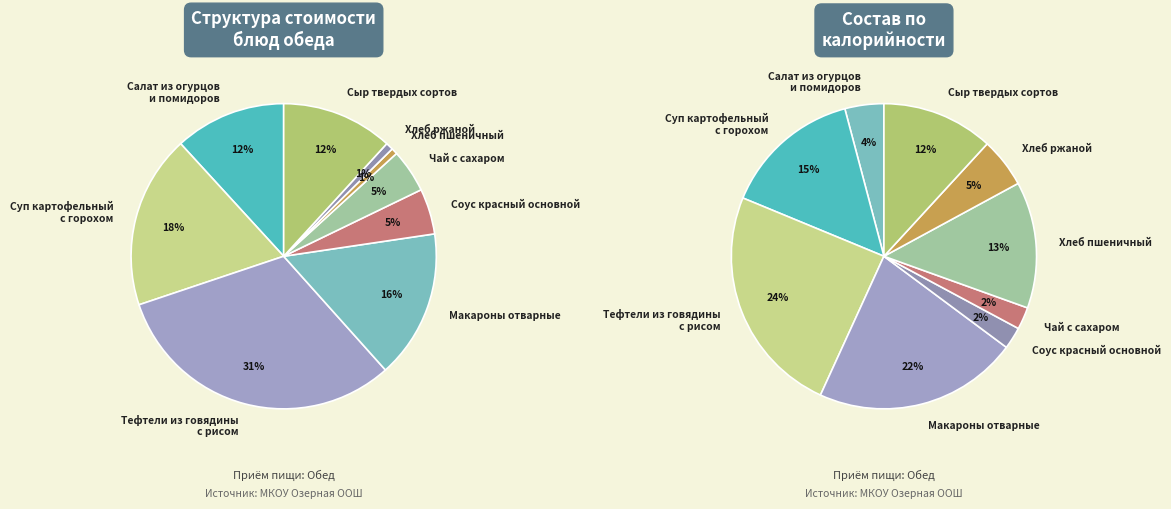

To the nearest percent, what percentage of the pie is Макароны отварные?

16%